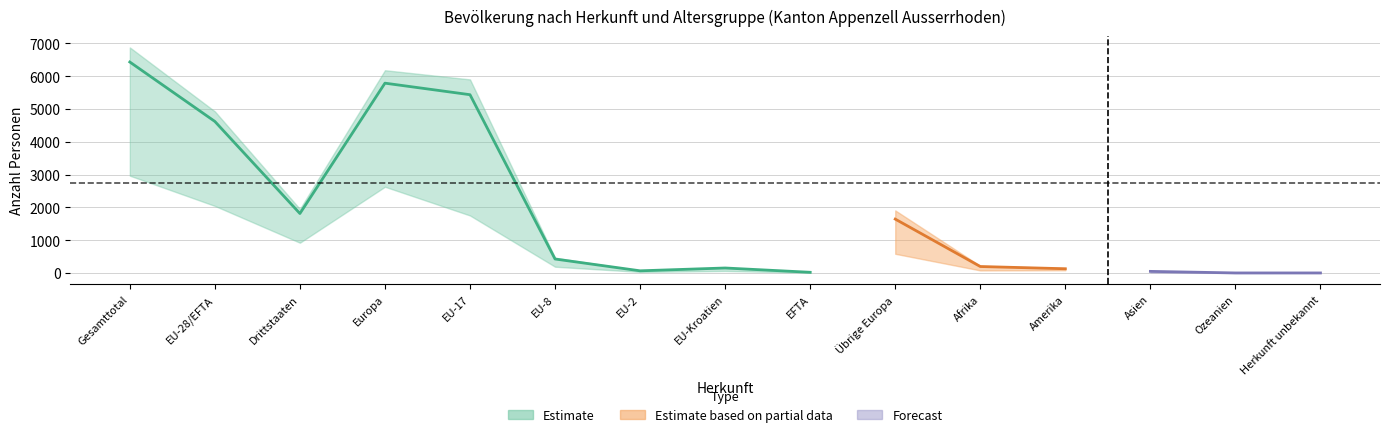

What is the label of the 15th point from the right?

Gesamttotal